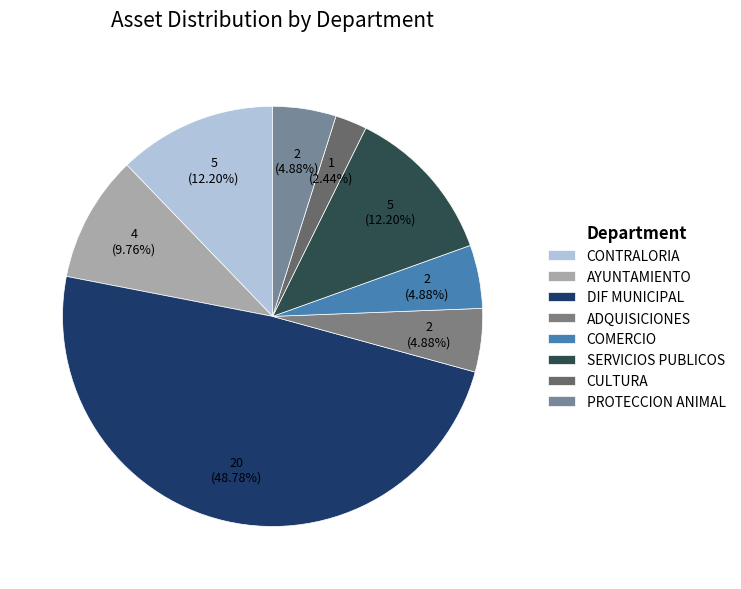

To the nearest percent, what is the combined percentage of DIF MUNICIPAL and SERVICIOS PUBLICOS?

61%